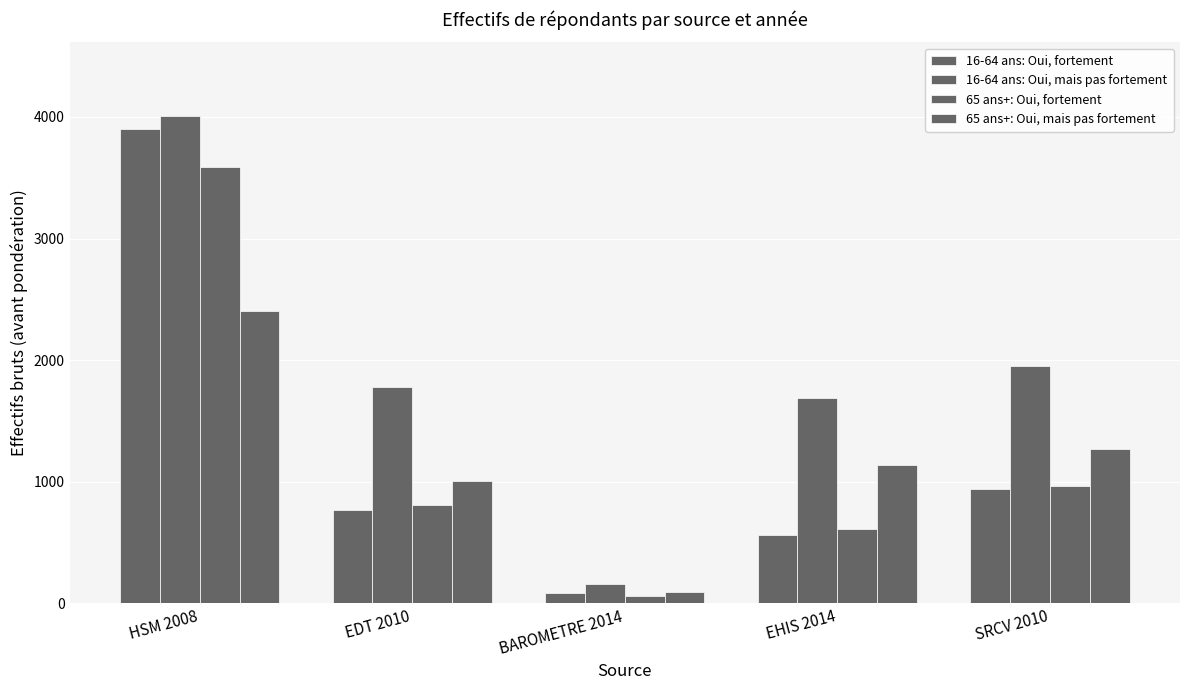

Which series has the largest total across all categories?

16-64 ans: Oui, mais pas fortement